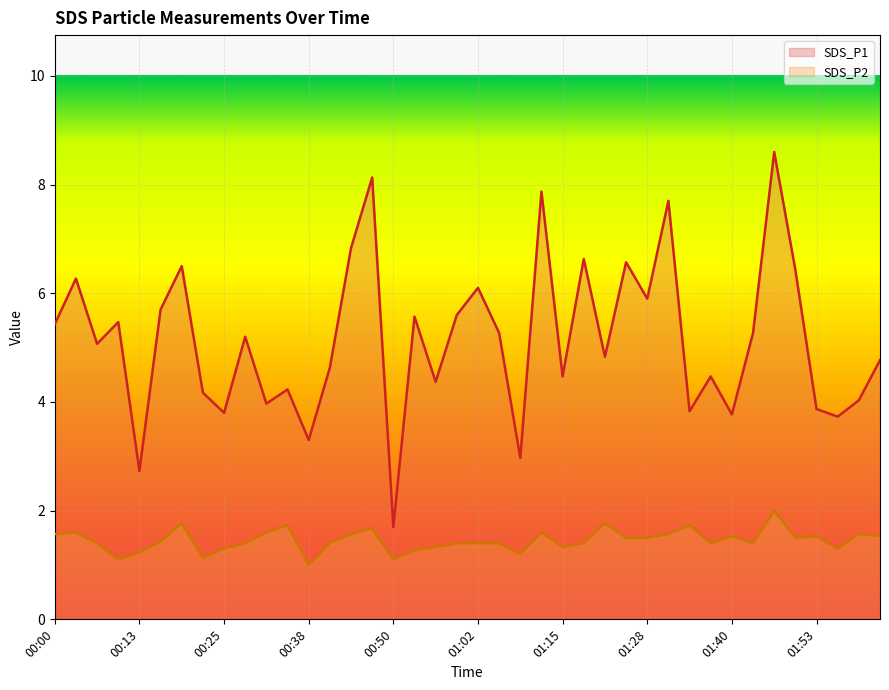

How many data points in SDS_P1 are above 5?

21